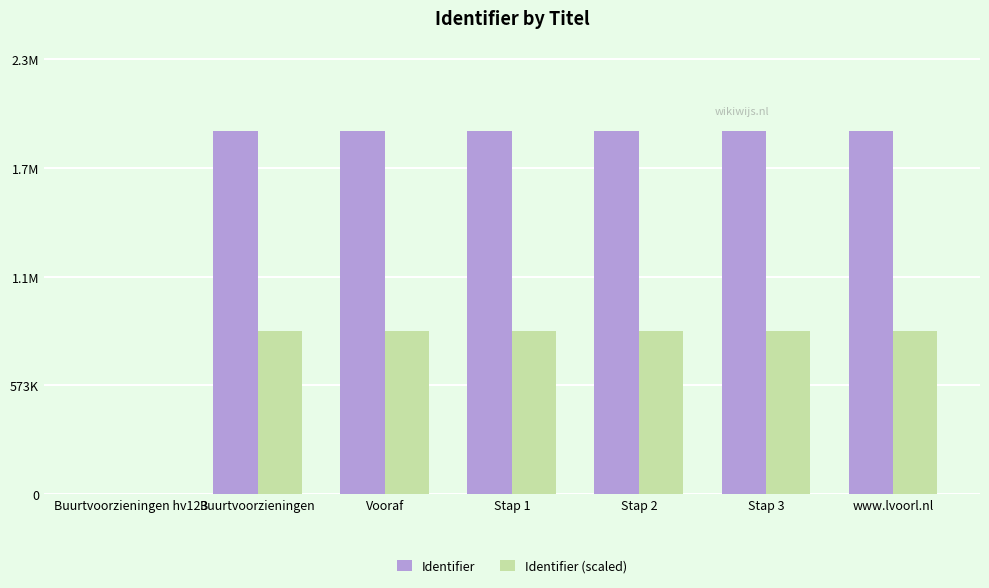

What is the label of the 3rd bar from the left?

Vooraf